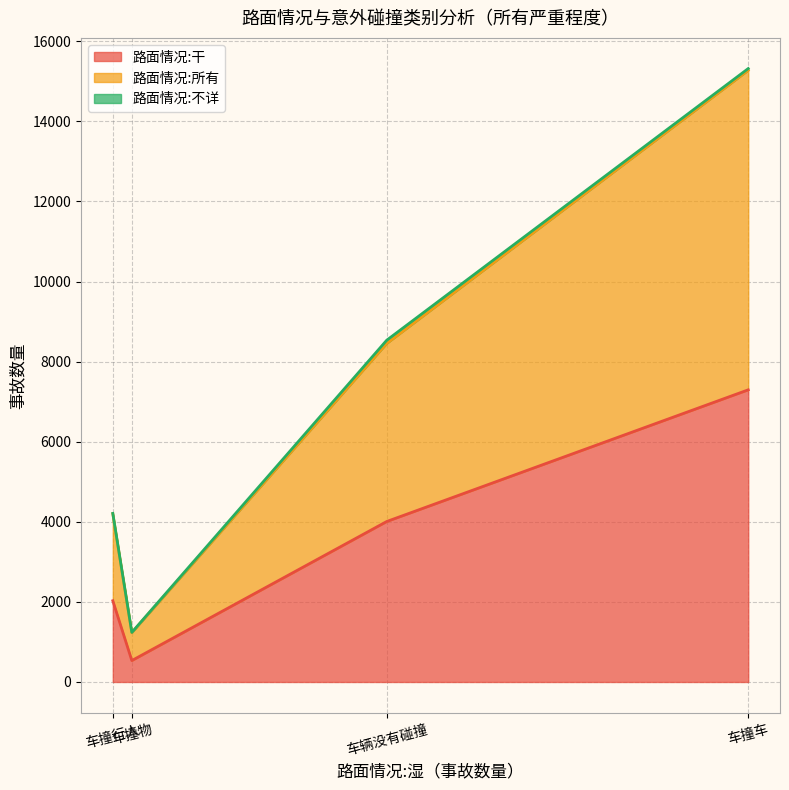

What is the sum of the 路面情况:干 values at 车撞车 and 车撞行人?

9325